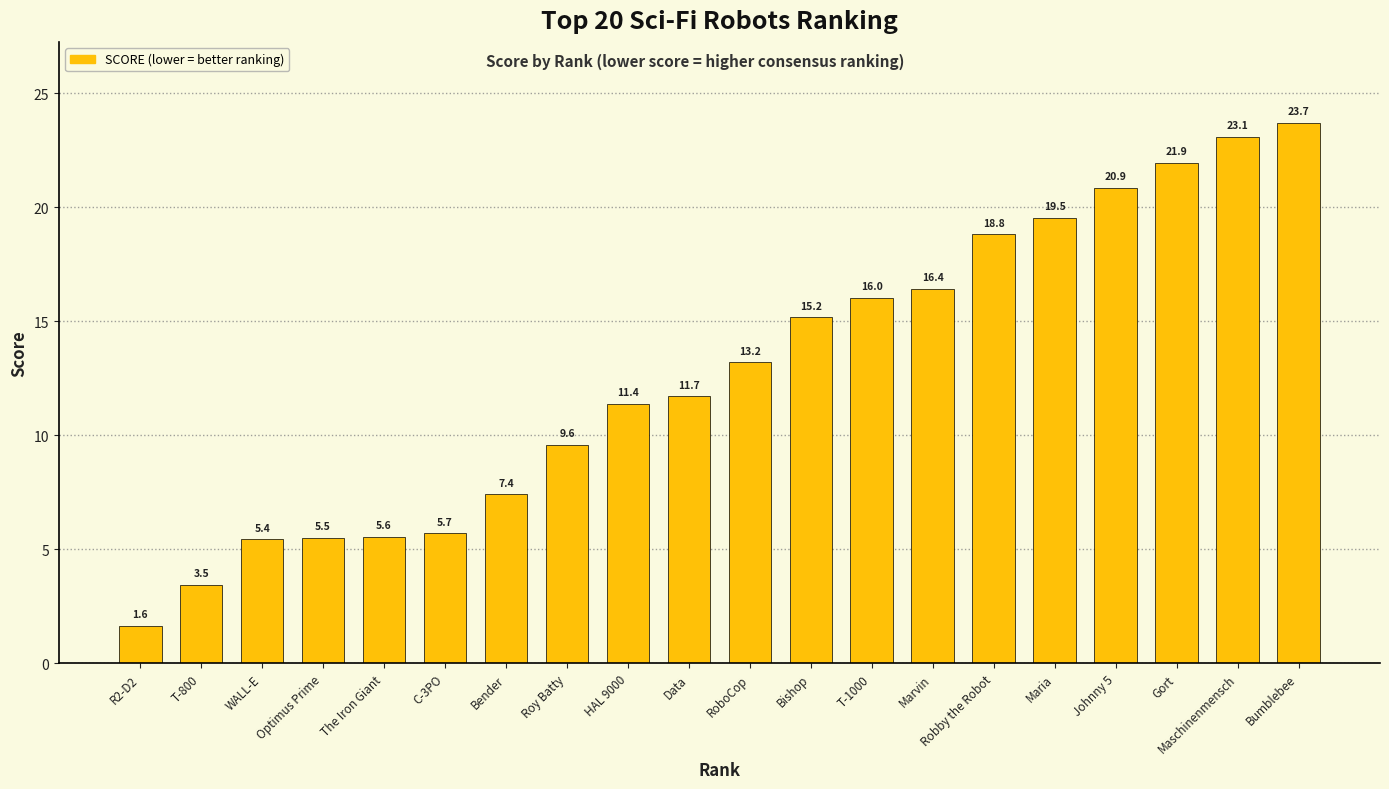

How many distinct data groups are displayed?

1